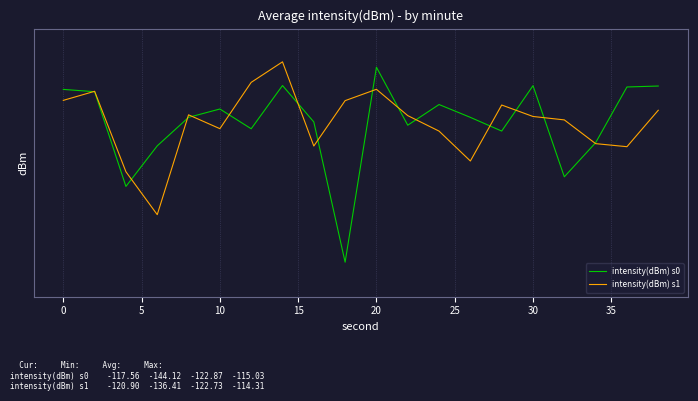

True or false: intensity(dBm) s1 has more than 0 points higher than both neighbors.

True